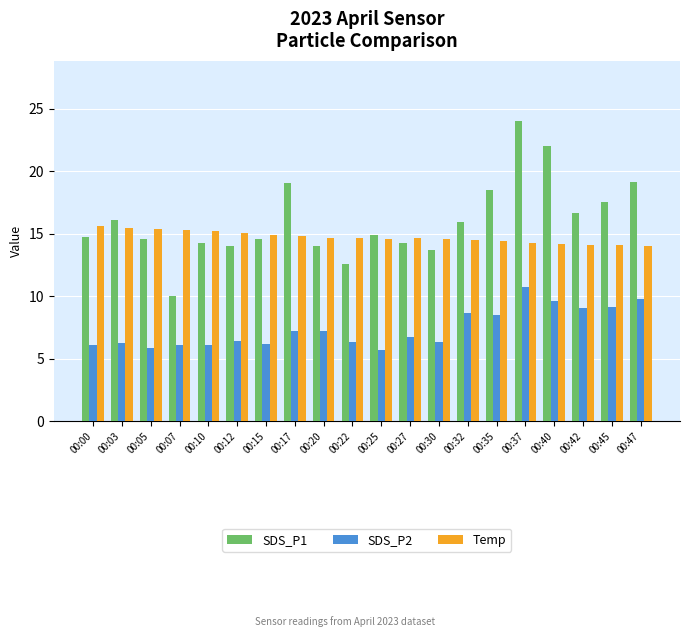

The SDS_P2 series shows 6.3 at 00:22. True or false?

True